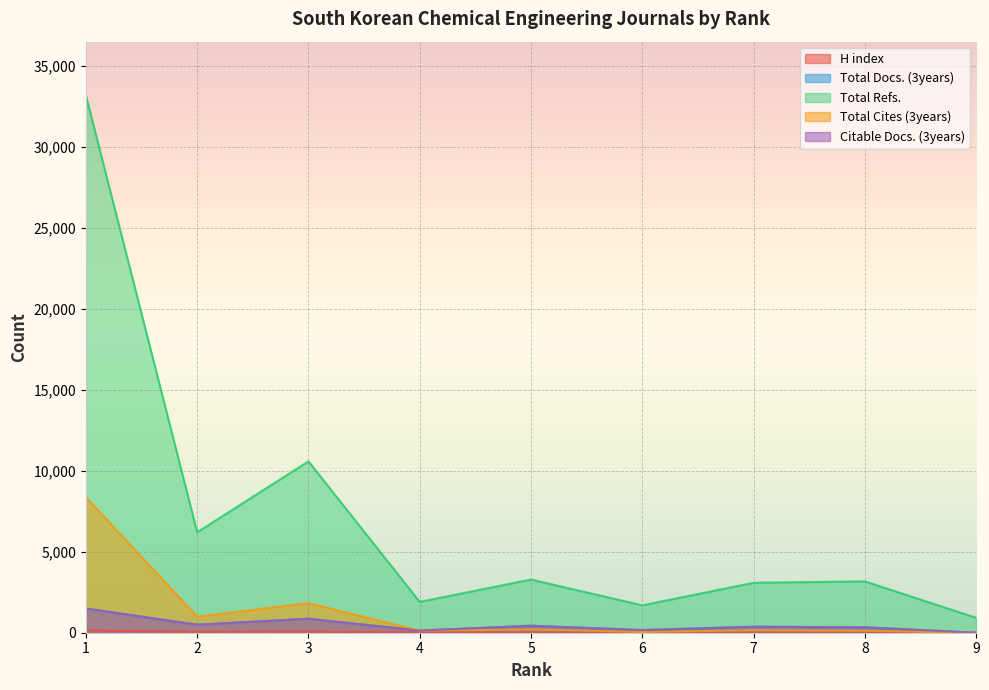

Reading left to right, transcribe all the data shown in this chart.

H index: 139	58	71	21	20	24	15	14	5
Total Docs. (3years): 1493	496	863	133	432	165	370	334	0
Total Refs.: 33167	6200	10577	1901	3282	1689	3083	3168	920
Total Cites (3years): 8355	994	1826	130	207	46	156	123	0
Citable Docs. (3years): 1493	493	861	133	432	165	370	334	0